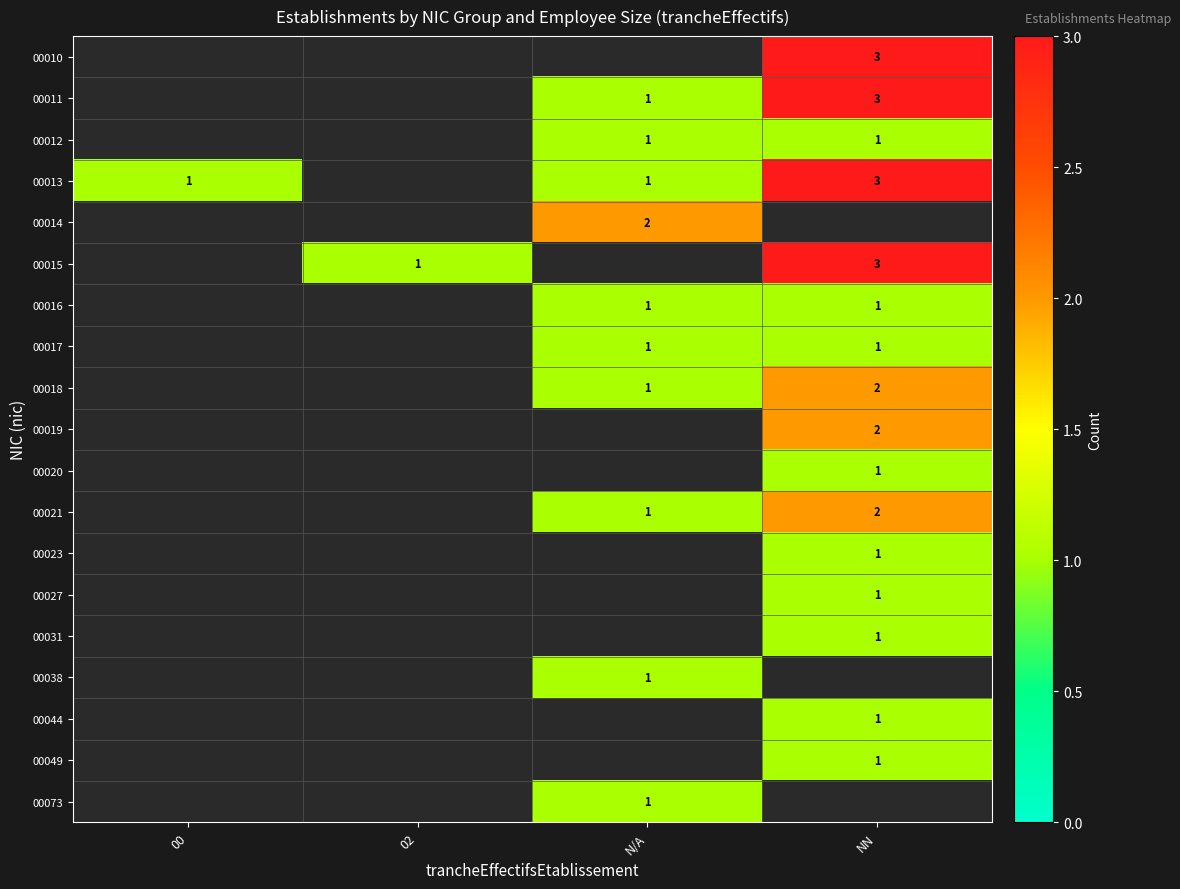

Is it true that 00021 equals 4 at NN?

False